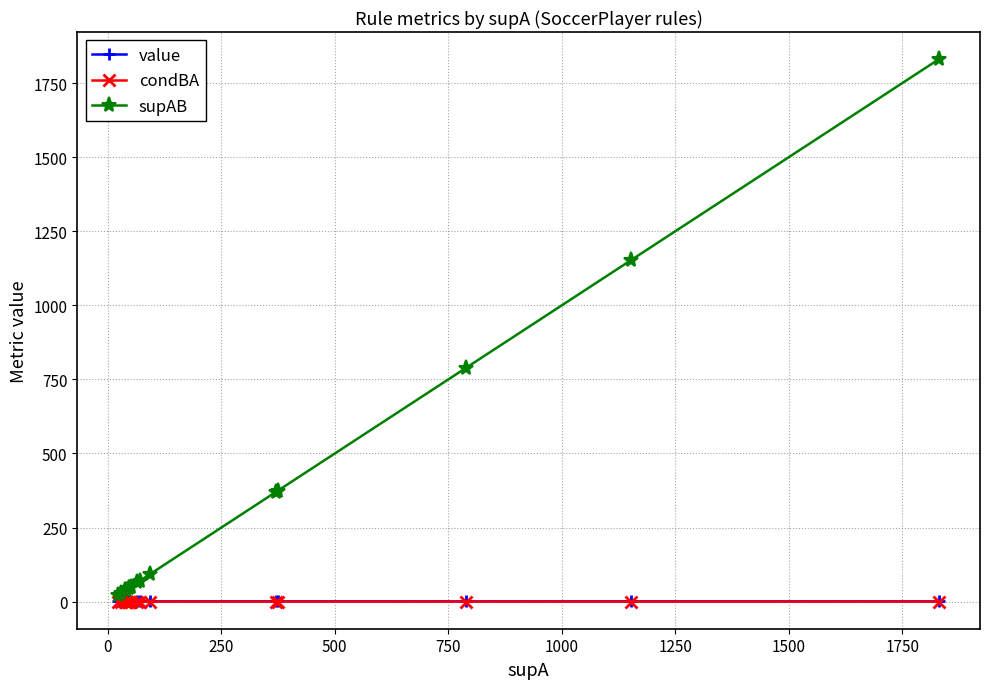

Which series has the largest total across all categories?

supAB